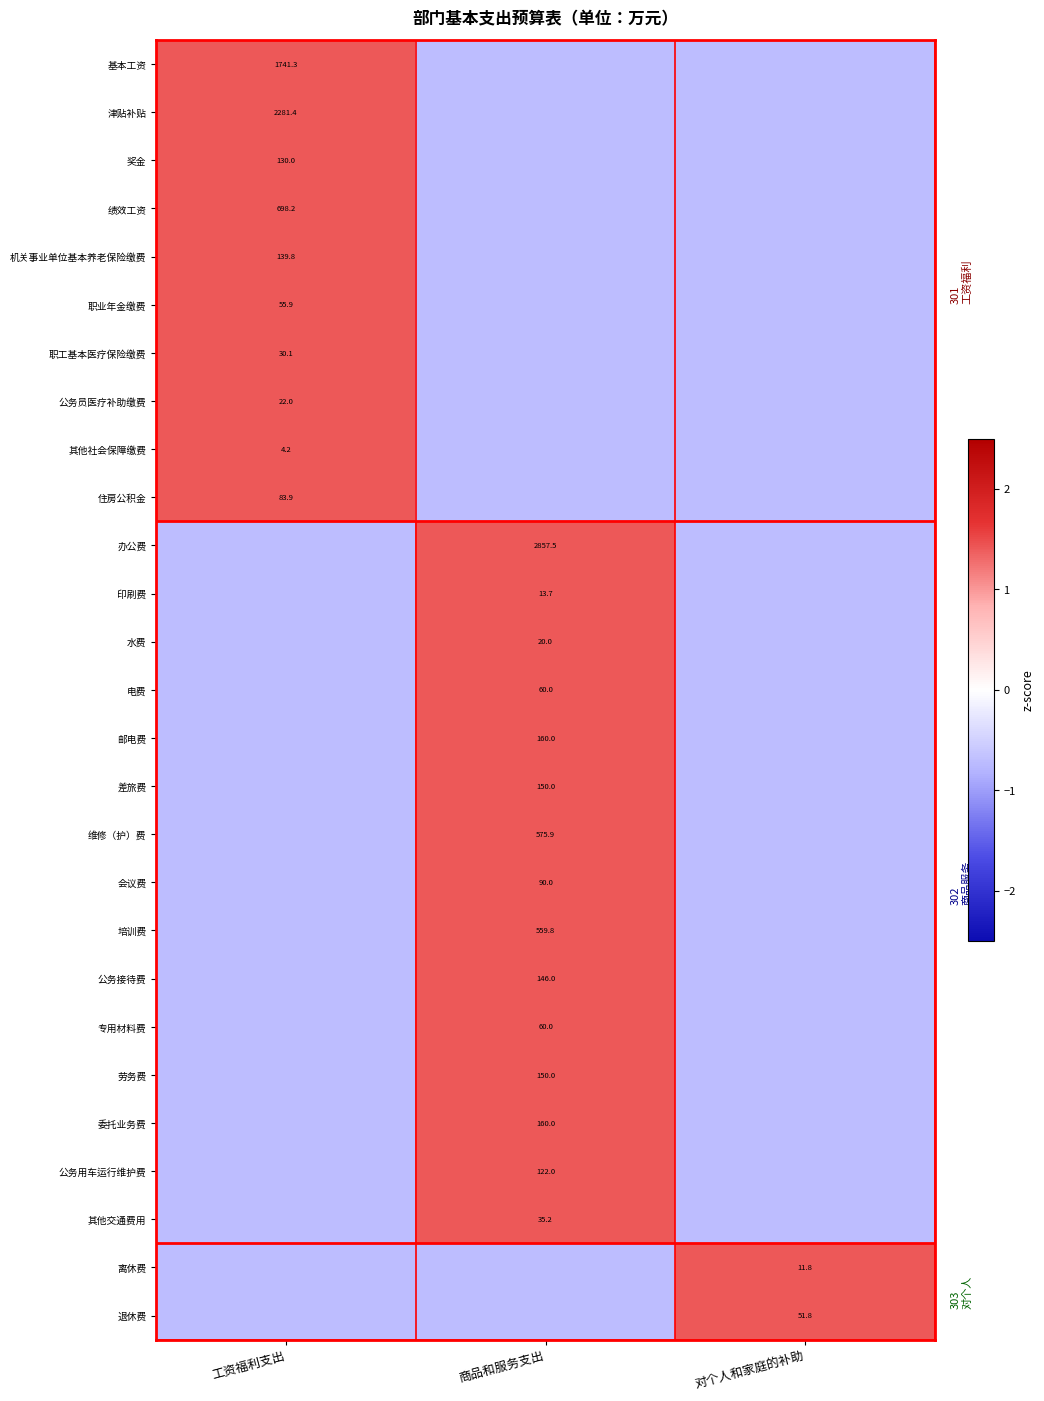

Is the value of 职工基本医疗保险缴费 at 工资福利支出 greater than the value of 公务用车运行维护费 at 商品和服务支出?

No